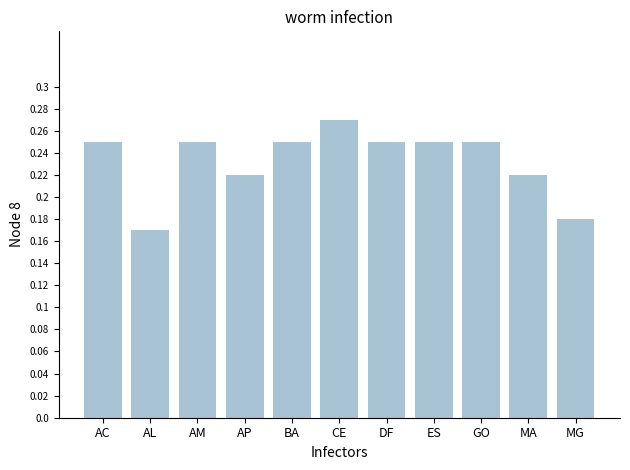

Is it true that the value at GO is 0.4?

False